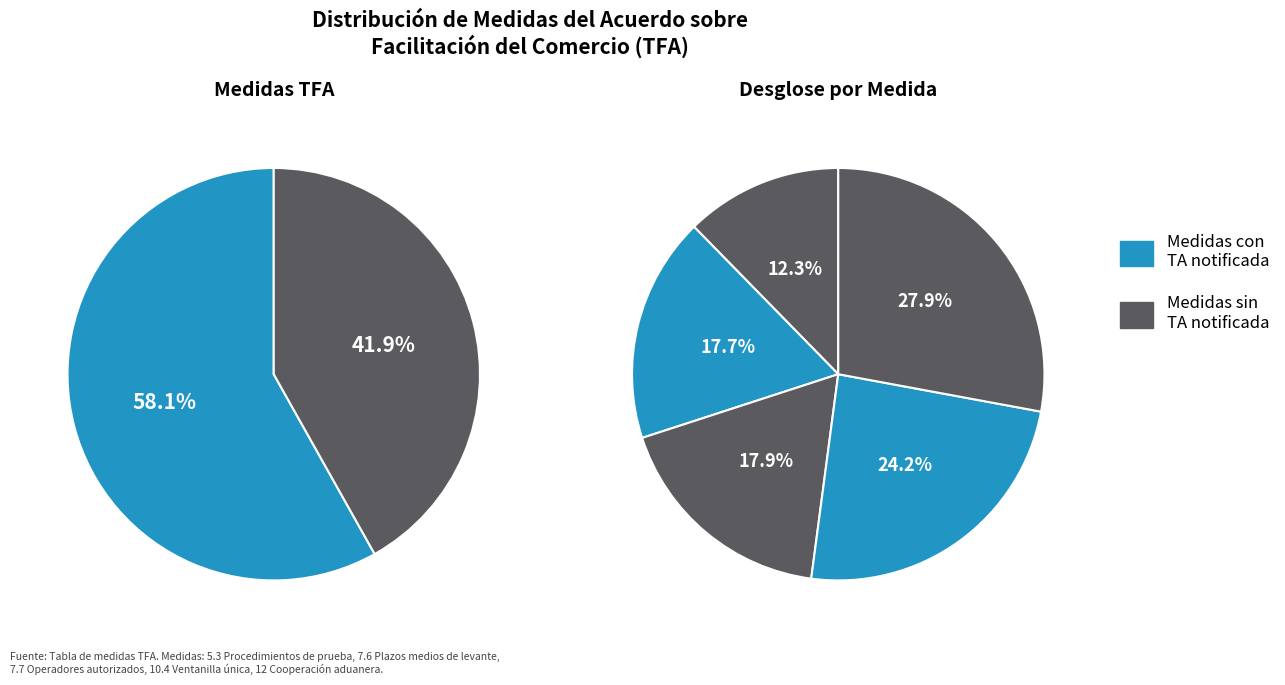

What percentage is the 5.3 slice, to the nearest percent?

12%